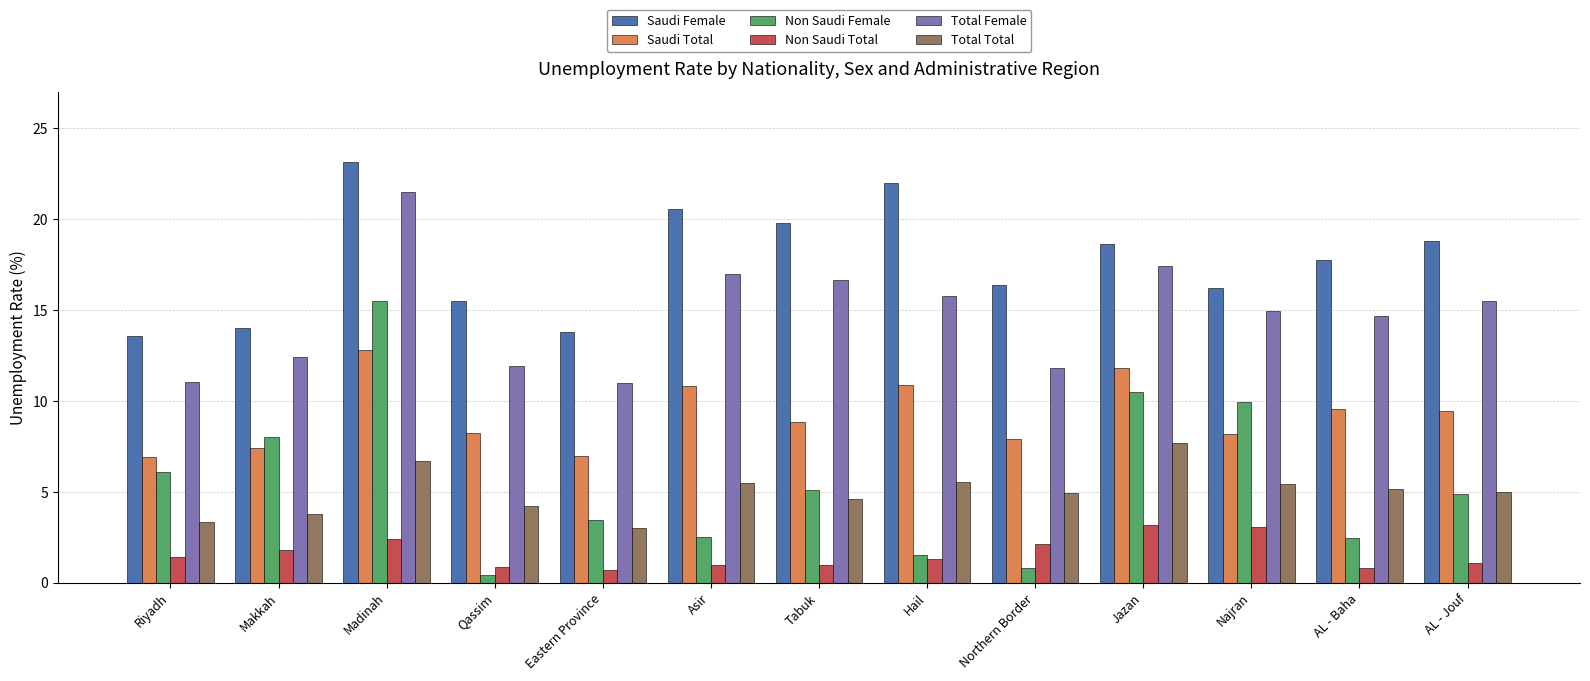

Which series has the largest total across all categories?

Saudi Female